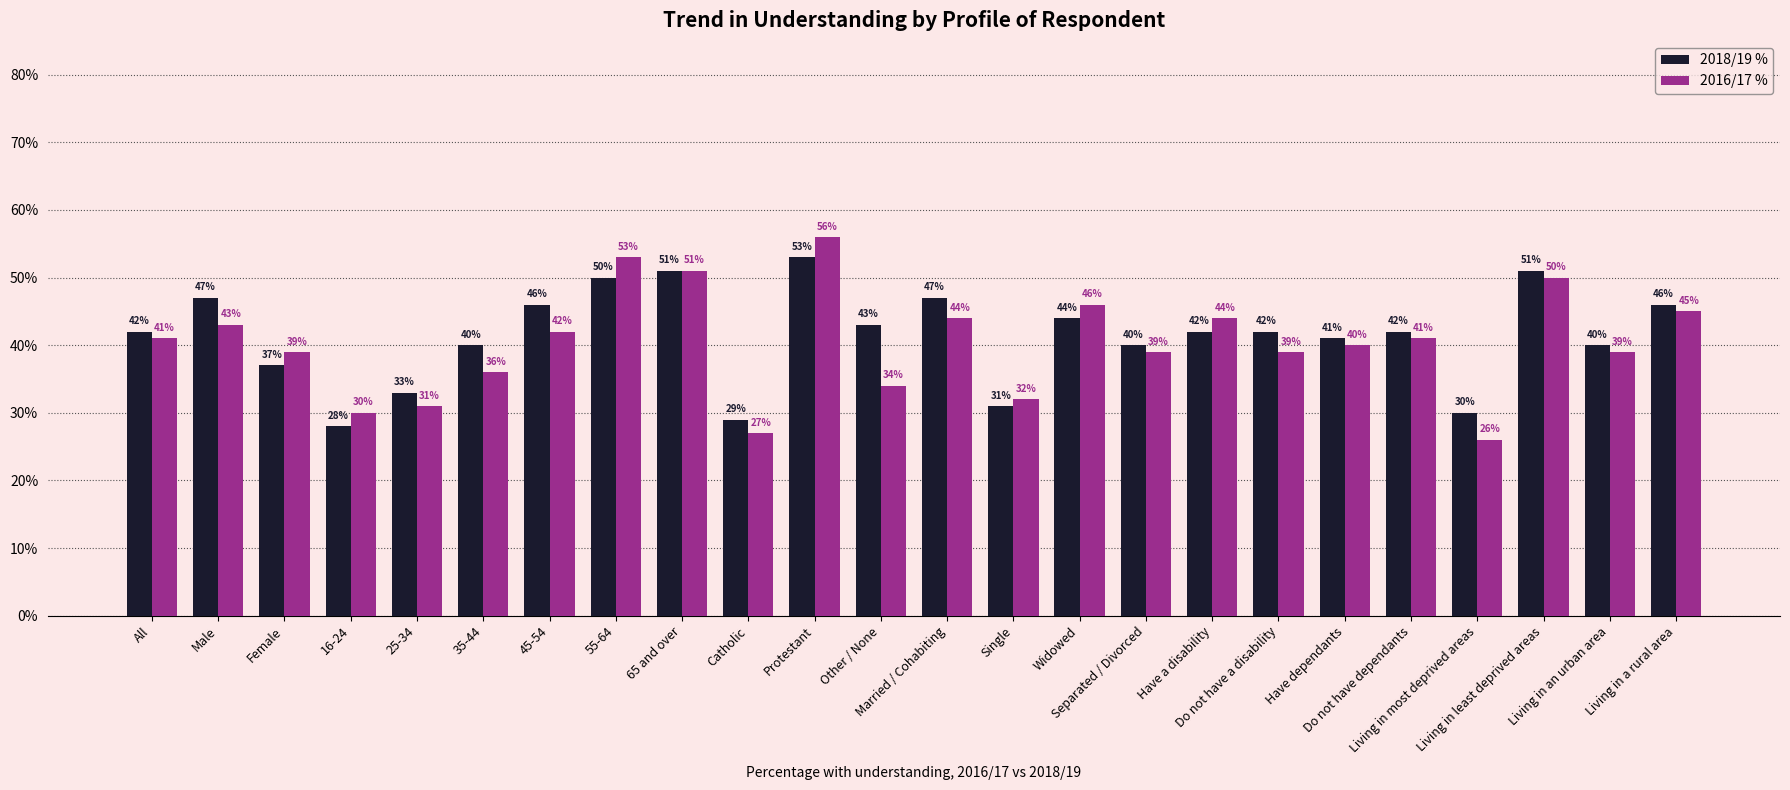

Reading left to right, what are all the values shown in this chart?

2018/19 %: All=42	Male=47	Female=37	16-24=28	25-34=33	35-44=40	45-54=46	55-64=50	65 and over=51	Catholic=29	Protestant=53	Other / None=43	Married / Cohabiting=47	Single=31	Widowed=44	Separated / Divorced=40	Have a disability=42	Do not have a disability=42	Have dependants=41	Do not have dependants=42	Living in most deprived areas=30	Living in least deprived areas=51	Living in an urban area=40	Living in a rural area=46
2016/17 %: All=41	Male=43	Female=39	16-24=30	25-34=31	35-44=36	45-54=42	55-64=53	65 and over=51	Catholic=27	Protestant=56	Other / None=34	Married / Cohabiting=44	Single=32	Widowed=46	Separated / Divorced=39	Have a disability=44	Do not have a disability=39	Have dependants=40	Do not have dependants=41	Living in most deprived areas=26	Living in least deprived areas=50	Living in an urban area=39	Living in a rural area=45